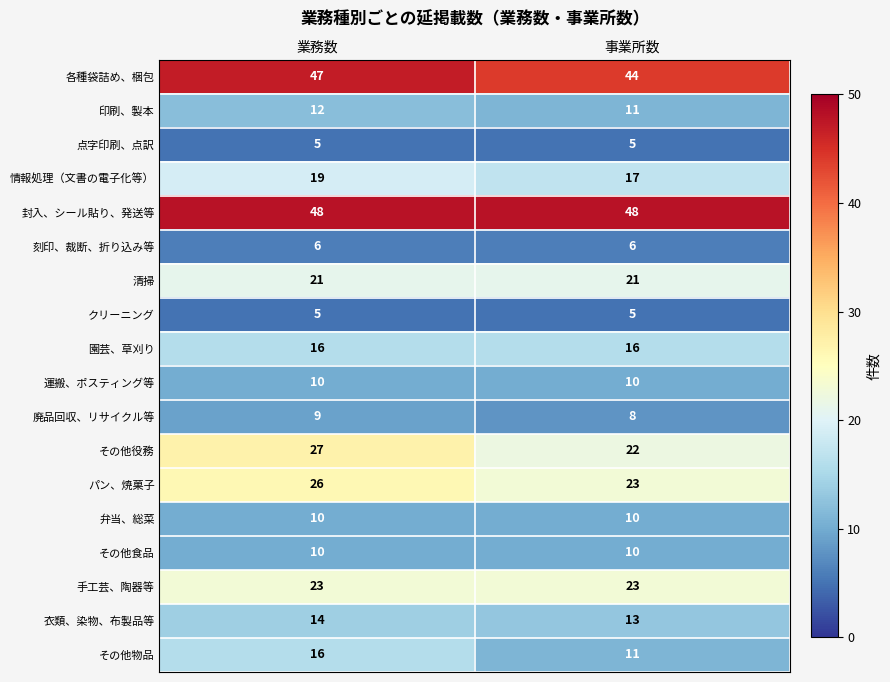

Read the 衣類、染物、布製品等 value at 事業所数.

13